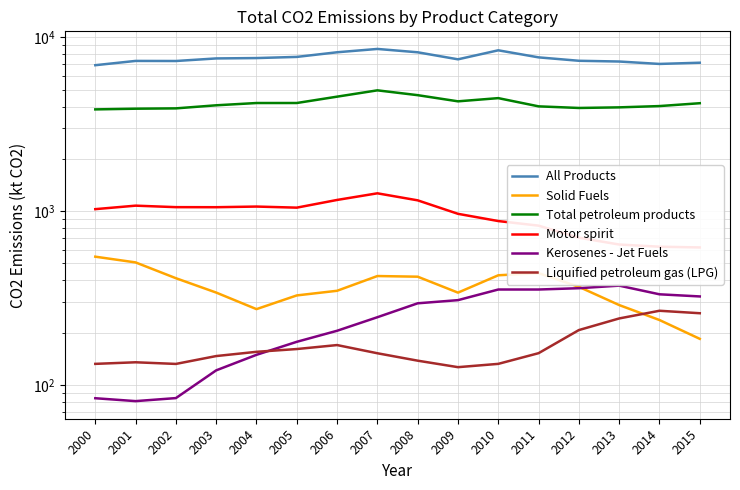

True or false: Solid Fuels and Motor spirit cross at least once.

False